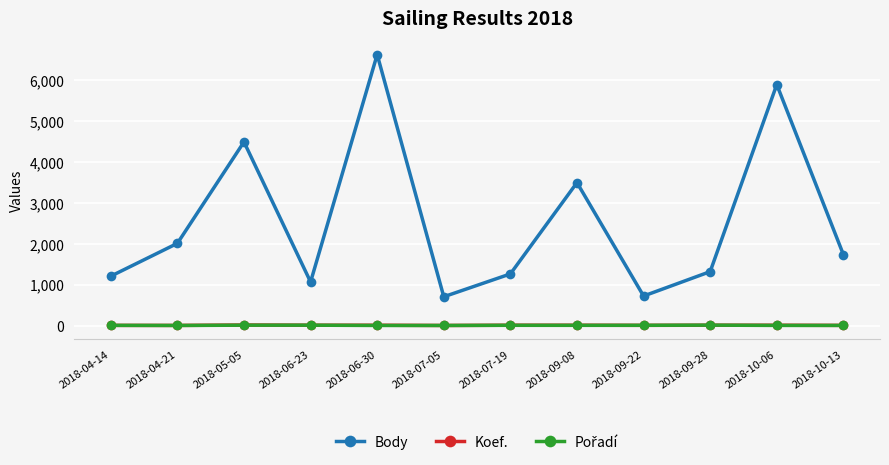

How many lines are shown in the chart?

3